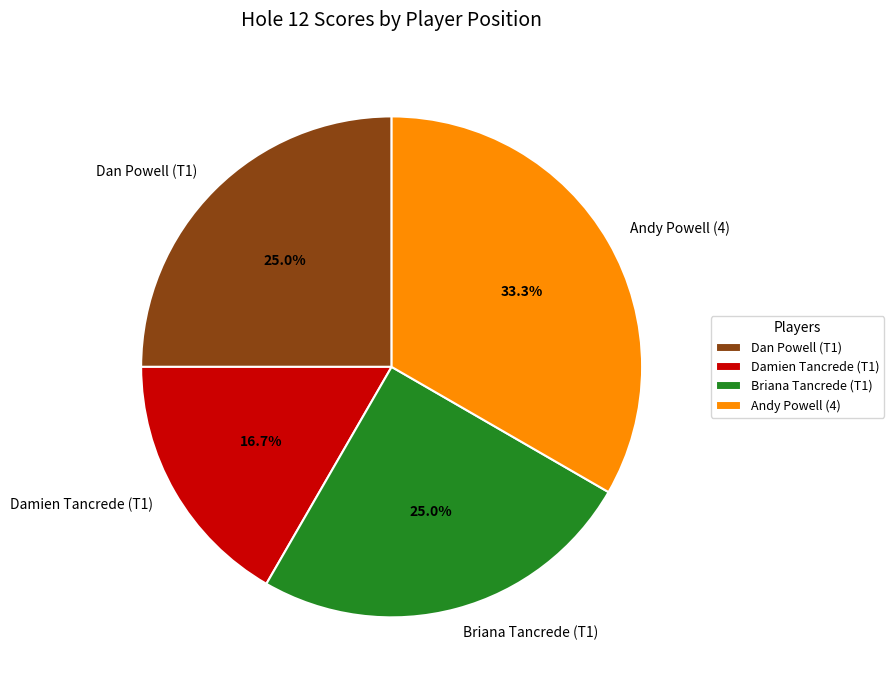

Is there any slice that represents more than half of the pie?

No